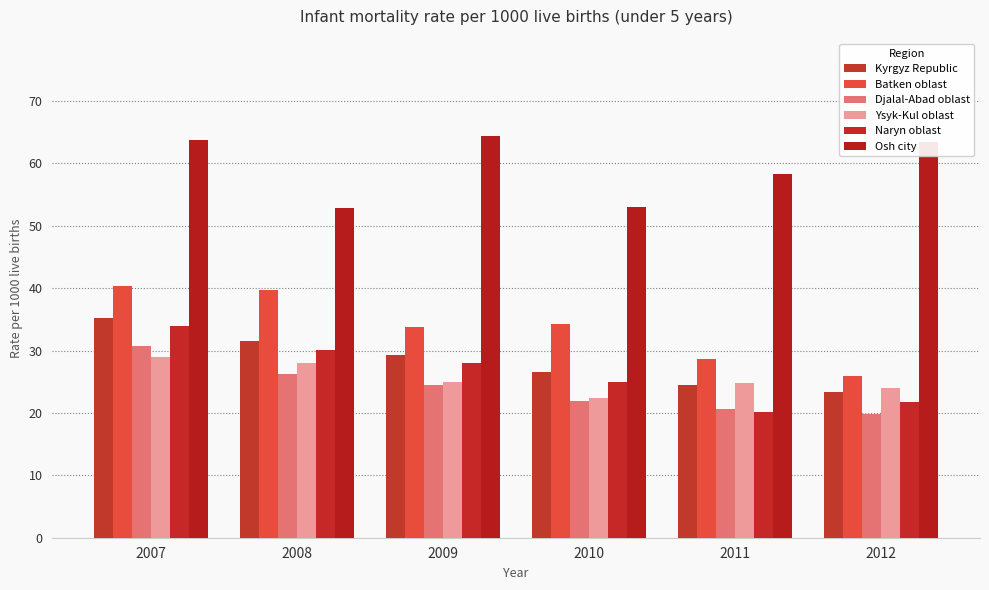

How many groups of bars are there?

6